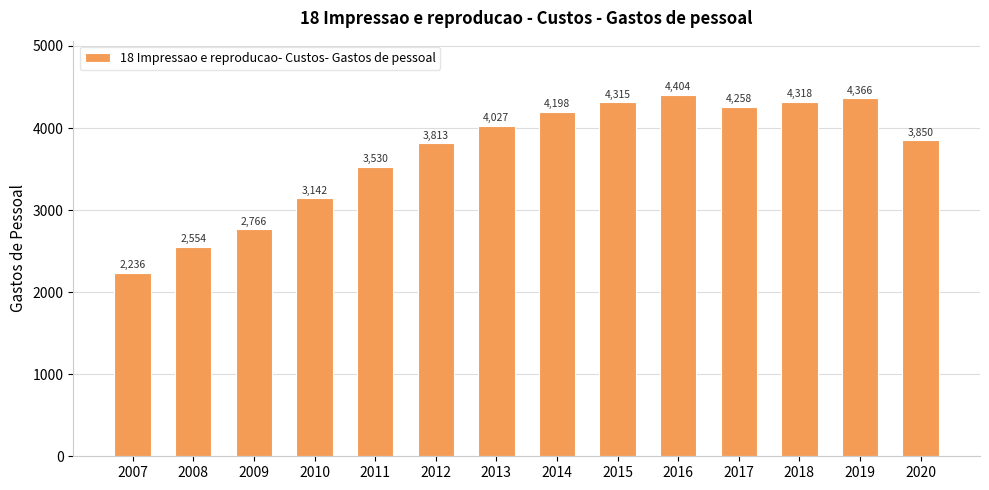

Which label corresponds to the smallest value in the chart?

2007